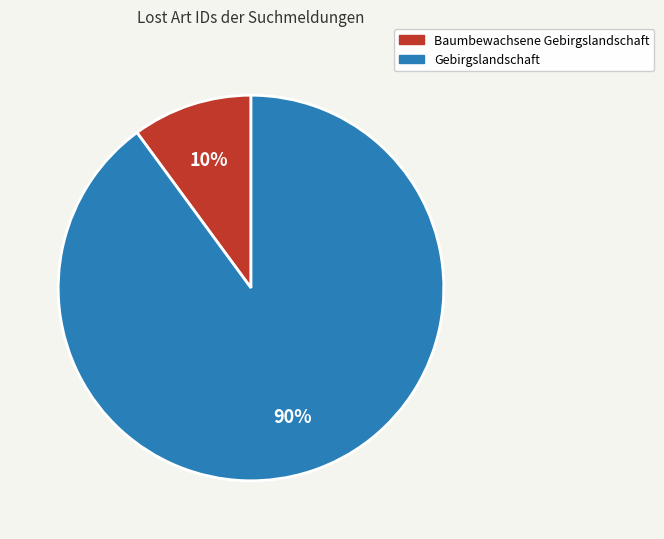

How many segments does this pie chart have?

2